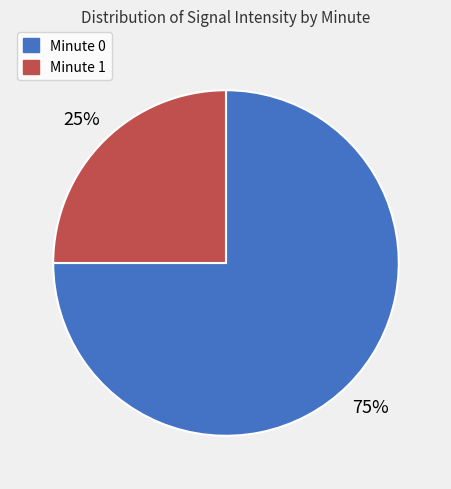

Combined, do Minute 0 and Minute 1 account for over 50%?

Yes